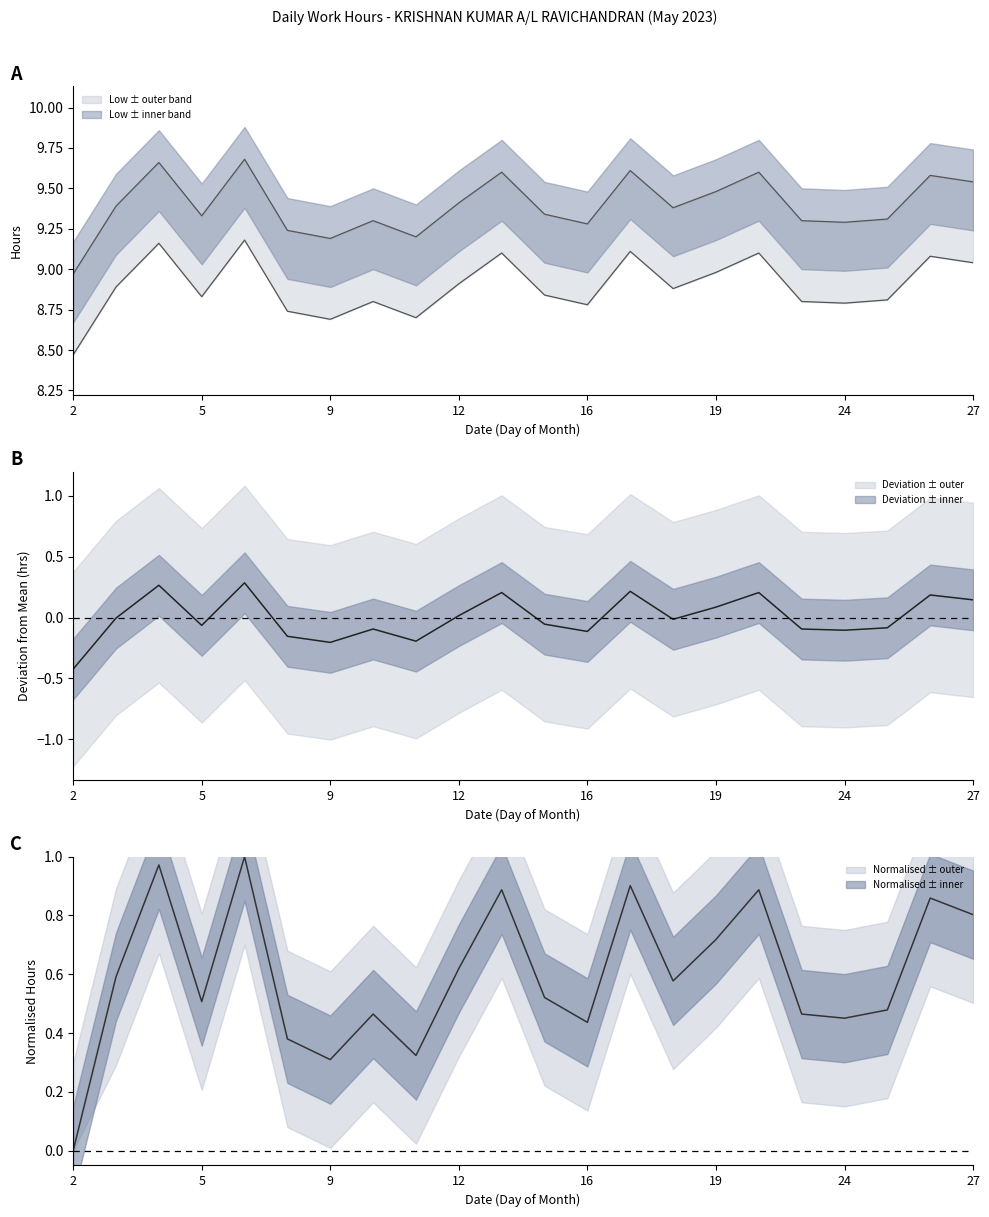

What is the value of the 2nd point from the left?

9.4